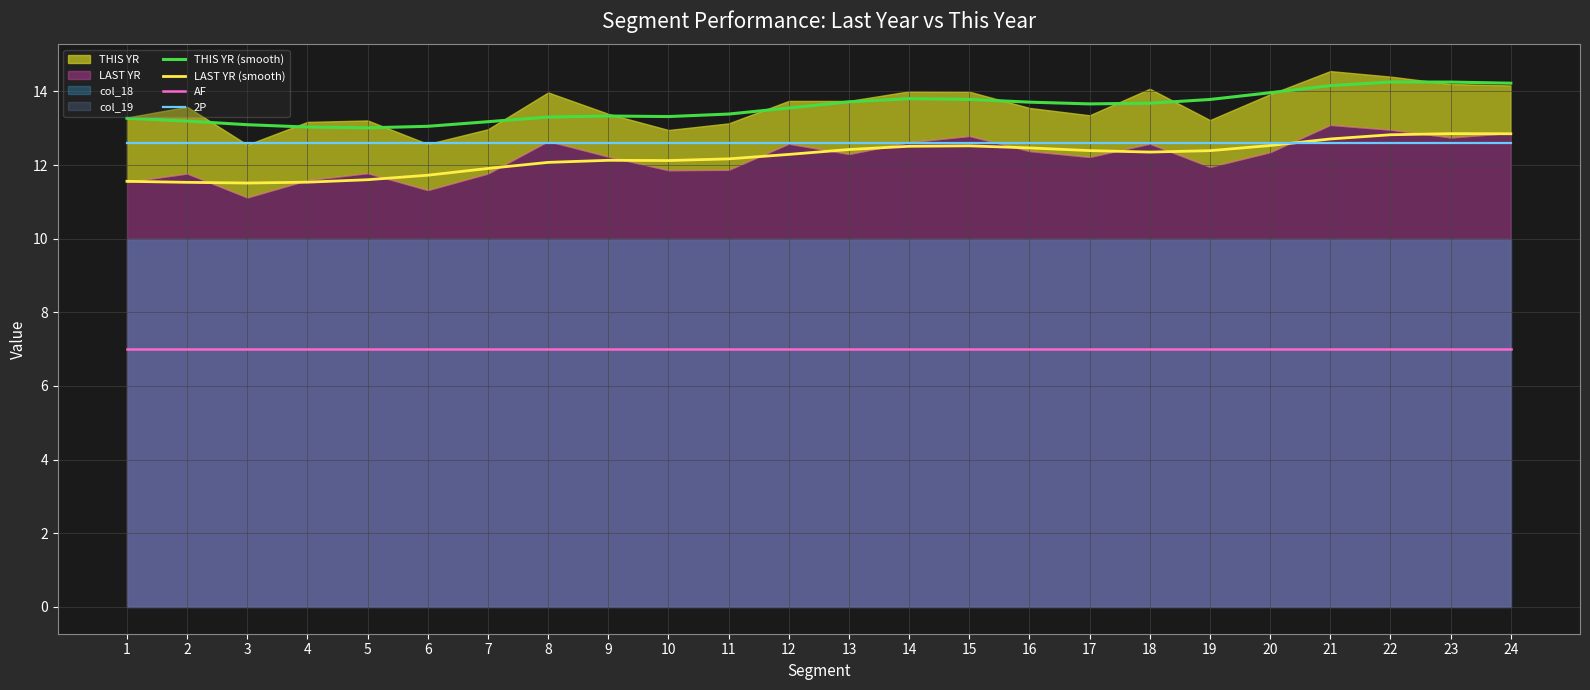

What is the lowest value of the LAST YR (smooth) series?

11.5